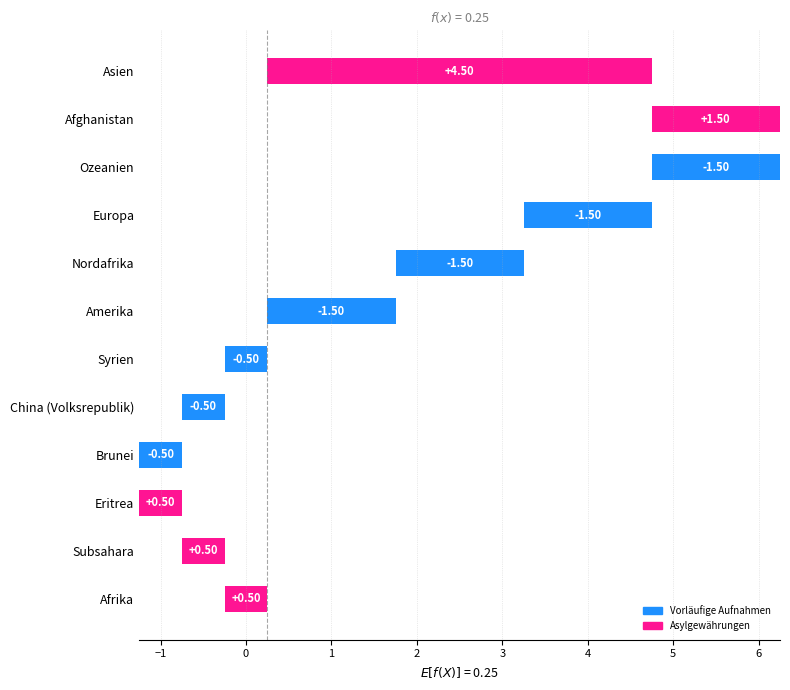

At which category does the chart reach its peak across all series?

Asien